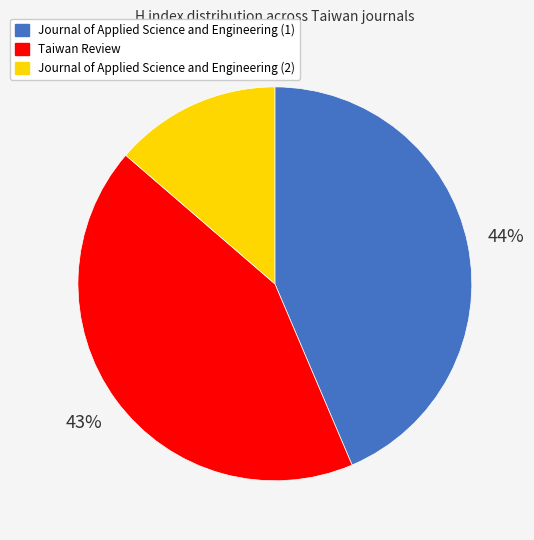

To the nearest percent, what is the combined percentage of Journal of Applied Science and Engineering (2) and Journal of Applied Science and Engineering (1)?

57%